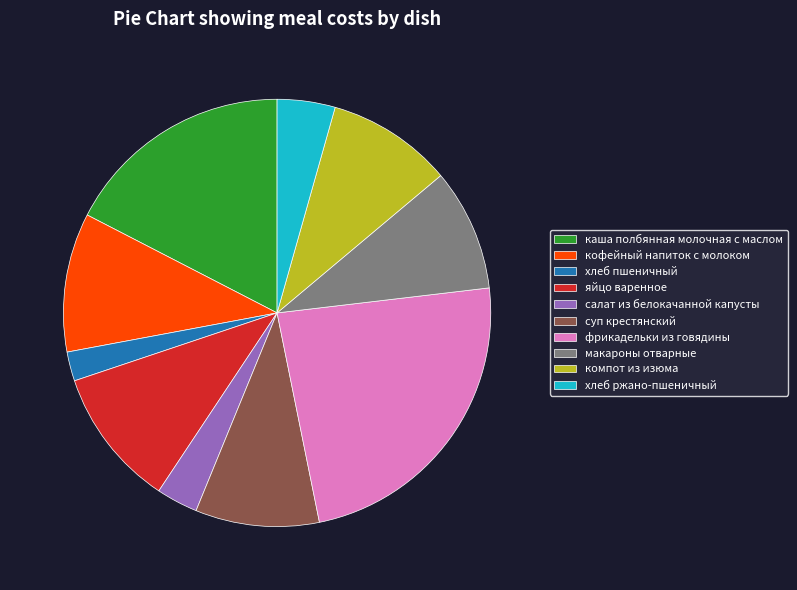

How many segments does this pie chart have?

10